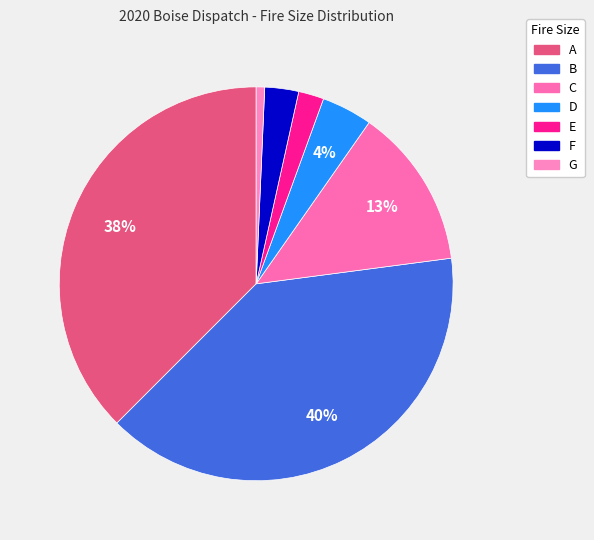

Is it true that E is 2% of the pie?

True